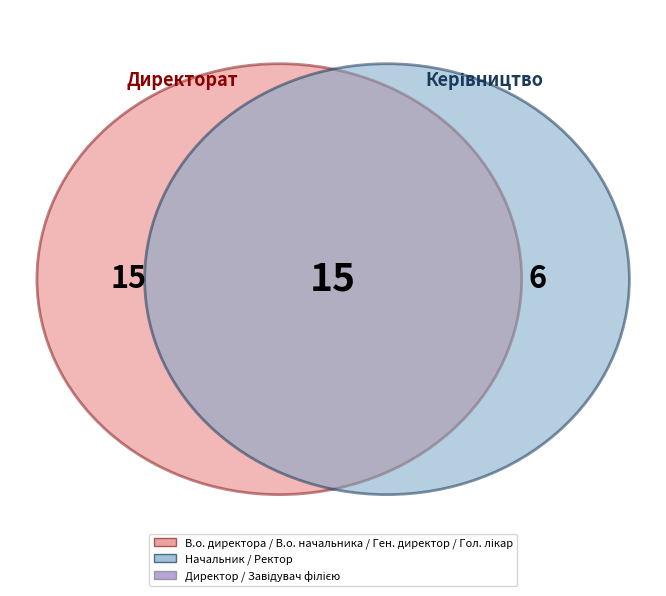

Does В.о. начальника represent more than half of the total?

No